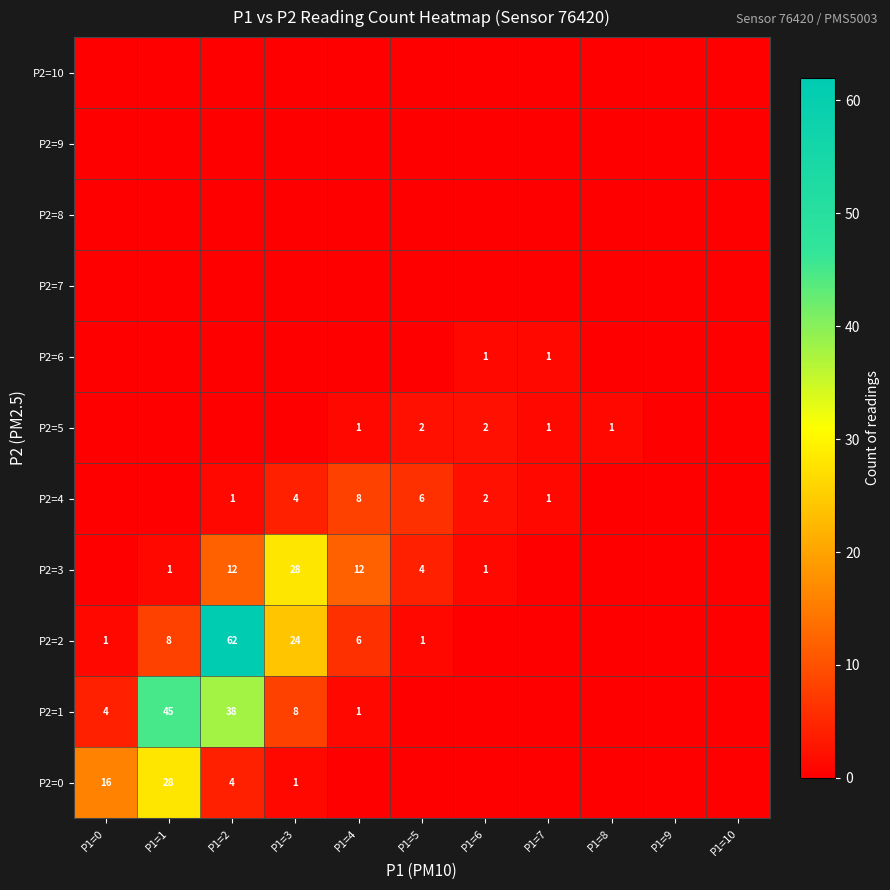

The value of P2=5 at P1=7 is 1. True or false?

True